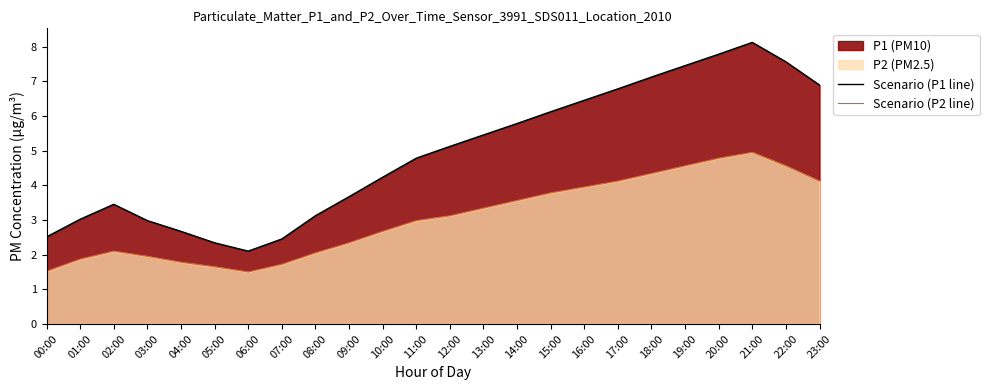

What is the label of the 7th point from the left?

06:00